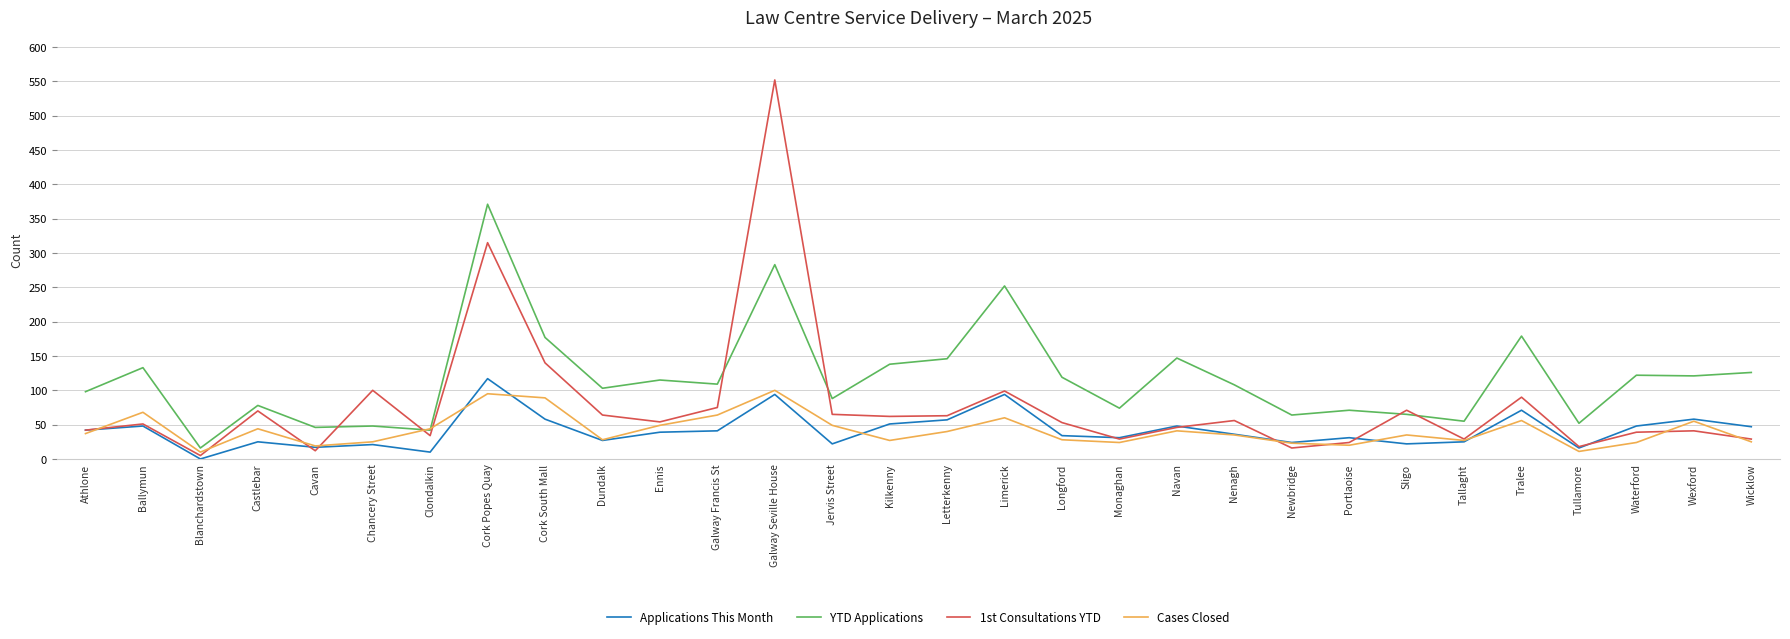

The value of Applications This Month at Athlone is 74. True or false?

False